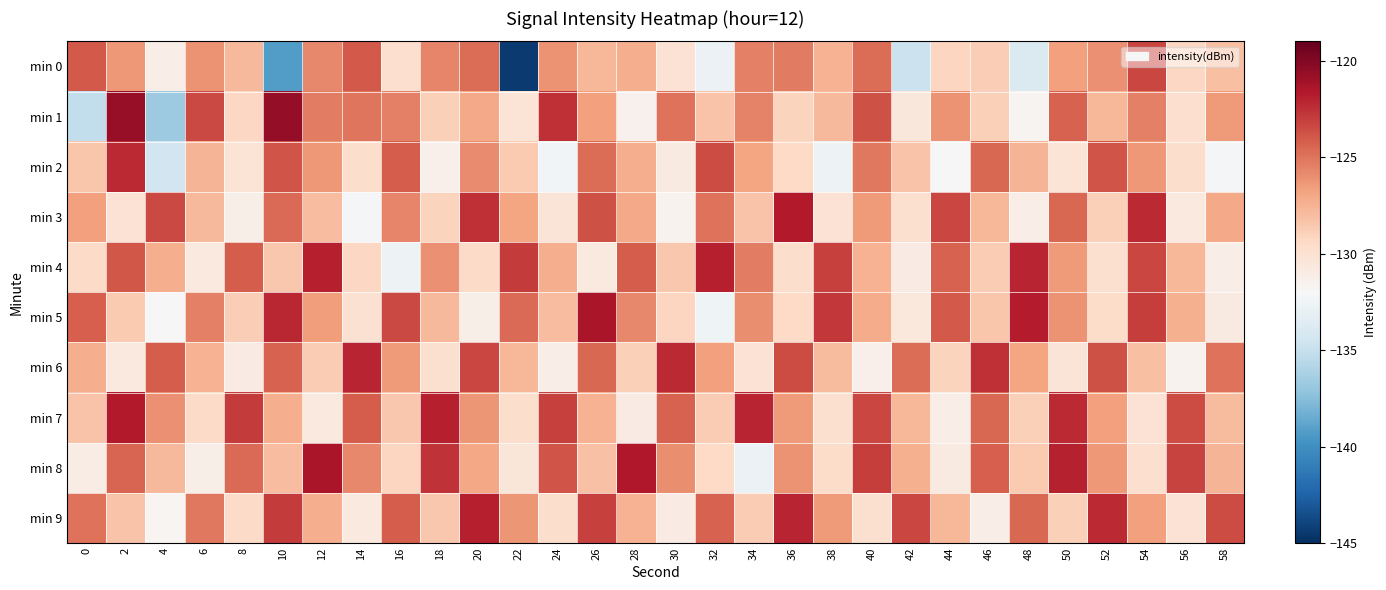

At which category is the sum across all series the highest?

2